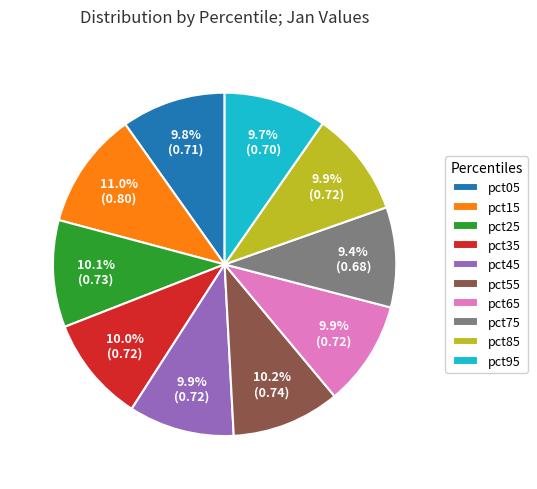

How many slices are in this pie chart?

10